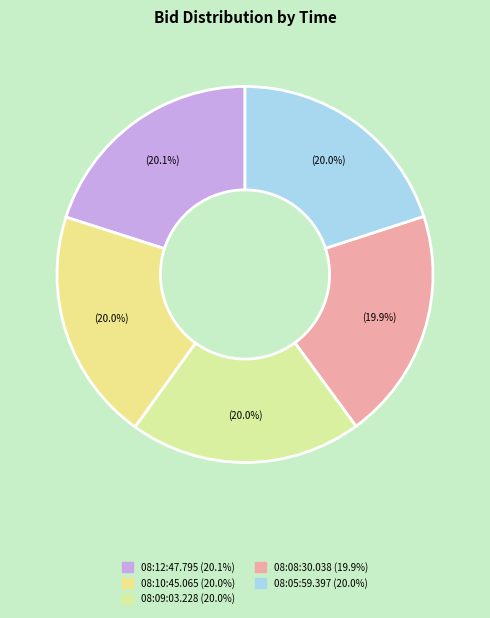

Is the sum of 08:10:45.065 and 08:09:03.228 greater than half?

No